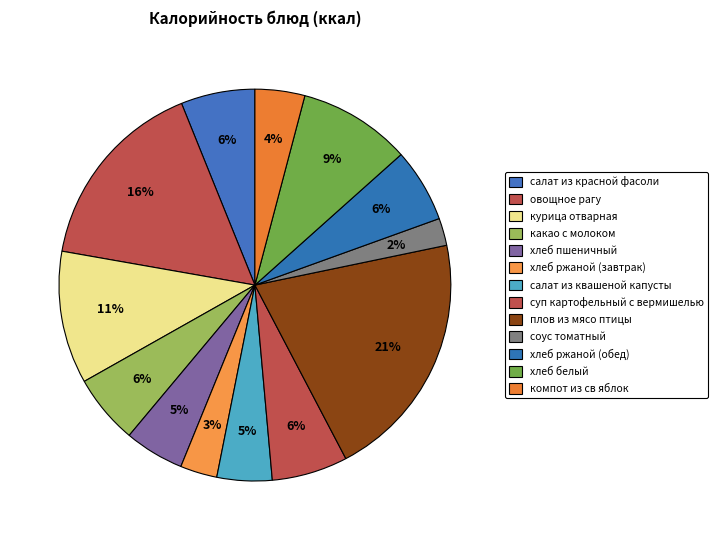

What is the change in value from суп картофельный с вермишелью to компот из св яблок?

-32.6